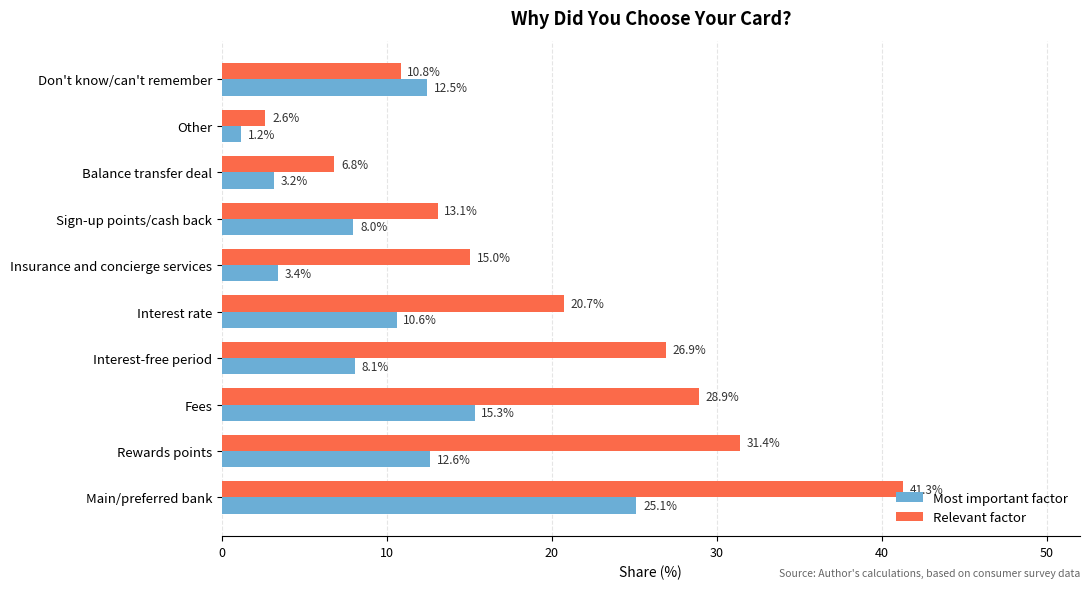

Which category has the highest value in the Relevant factor series?

Main/preferred bank